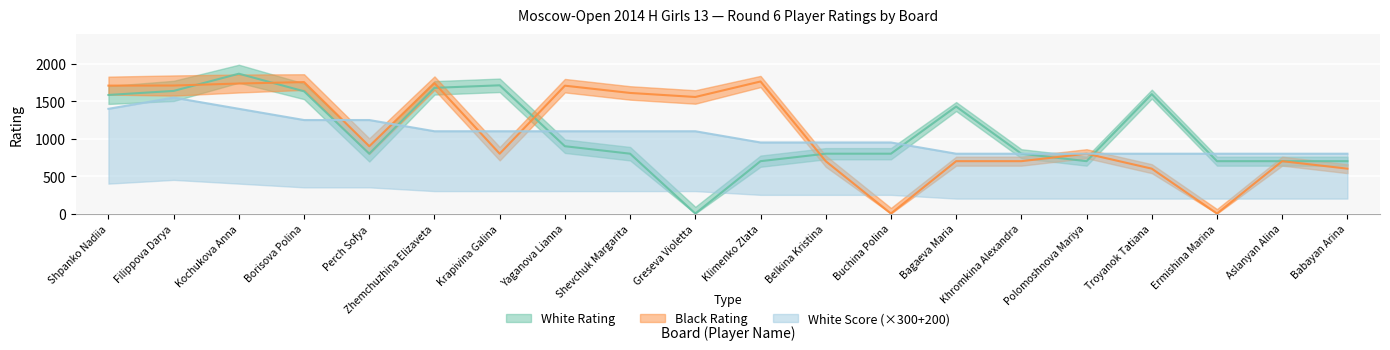

Which series has the widest spread of values?

White Rating